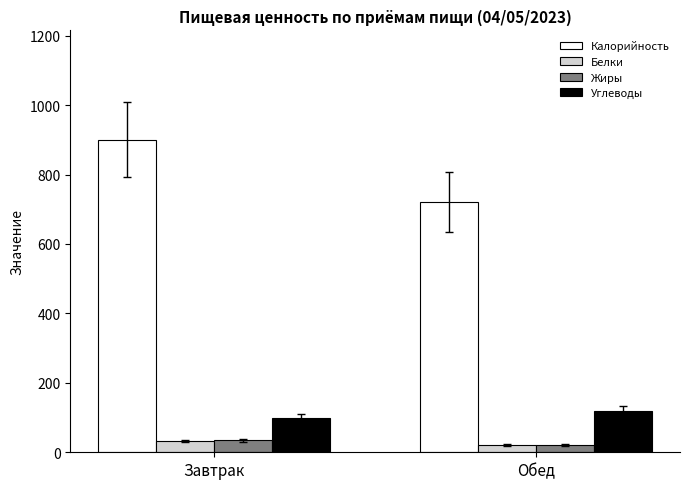

Where does the Калорийность series first go above 900?

Завтрак